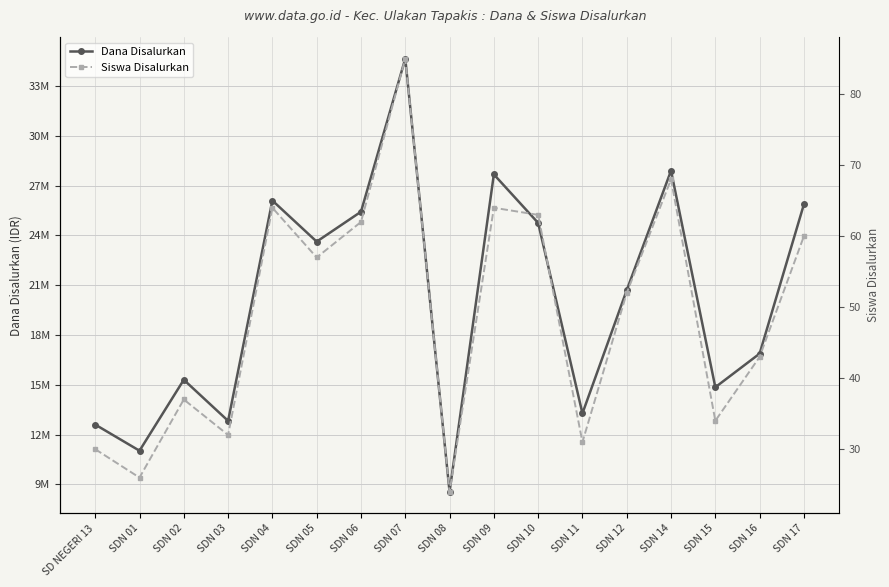

True or false: Siswa Disalurkan and Dana Disalurkan intersect in this chart.

False